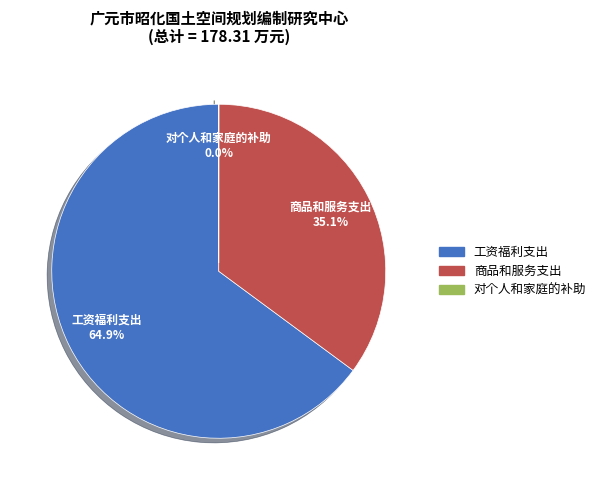

True or false: 工资福利支出 accounts for 65% of the total.

True